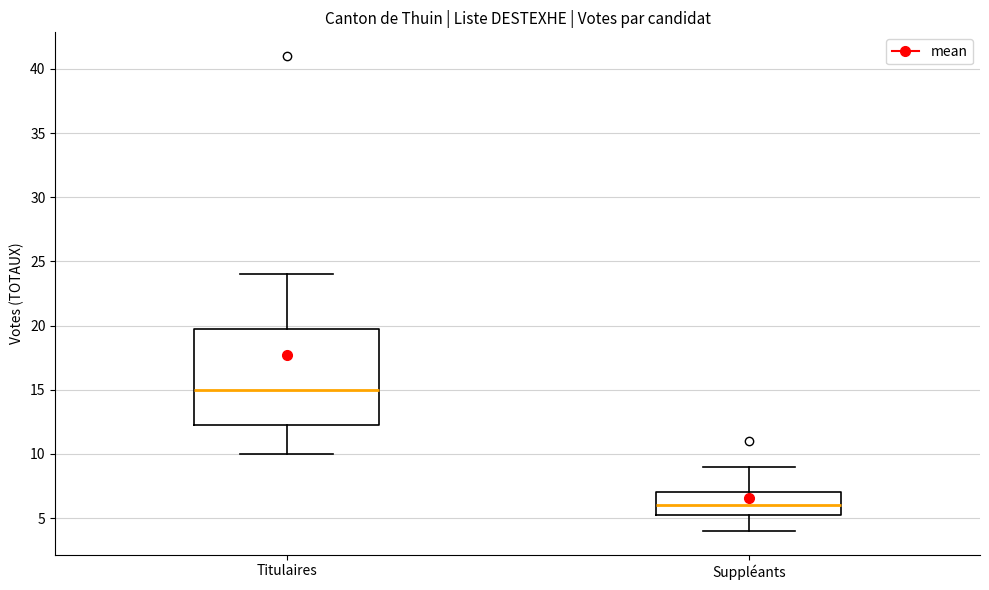

Where does the lower whisker of the box for Titulaires end on the y-axis? The values are not printed on the chart, so give them approximately, as read against the axis.

10.0